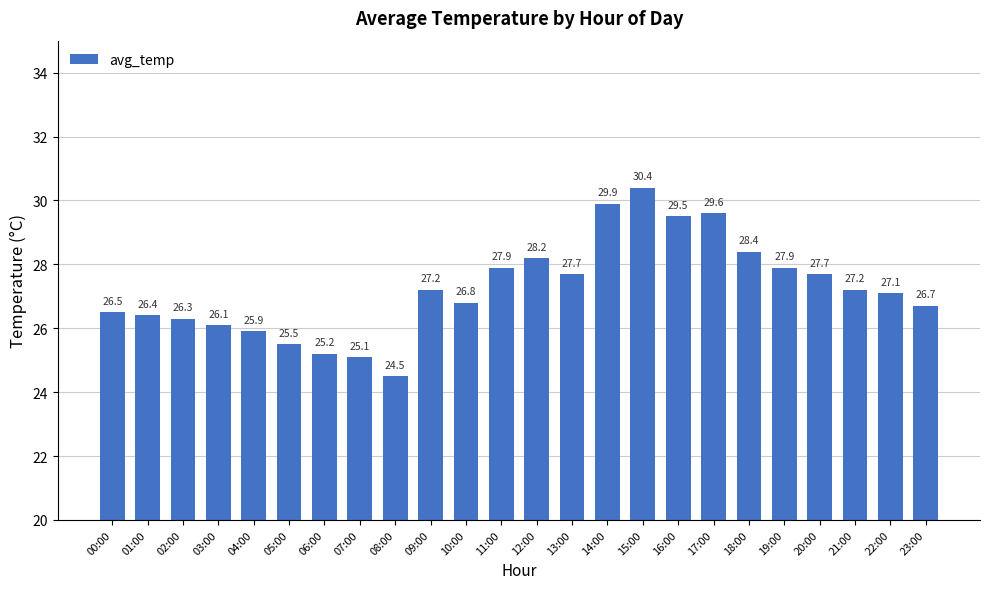

The chart shows a value of 27.9 at 19:00. True or false?

True